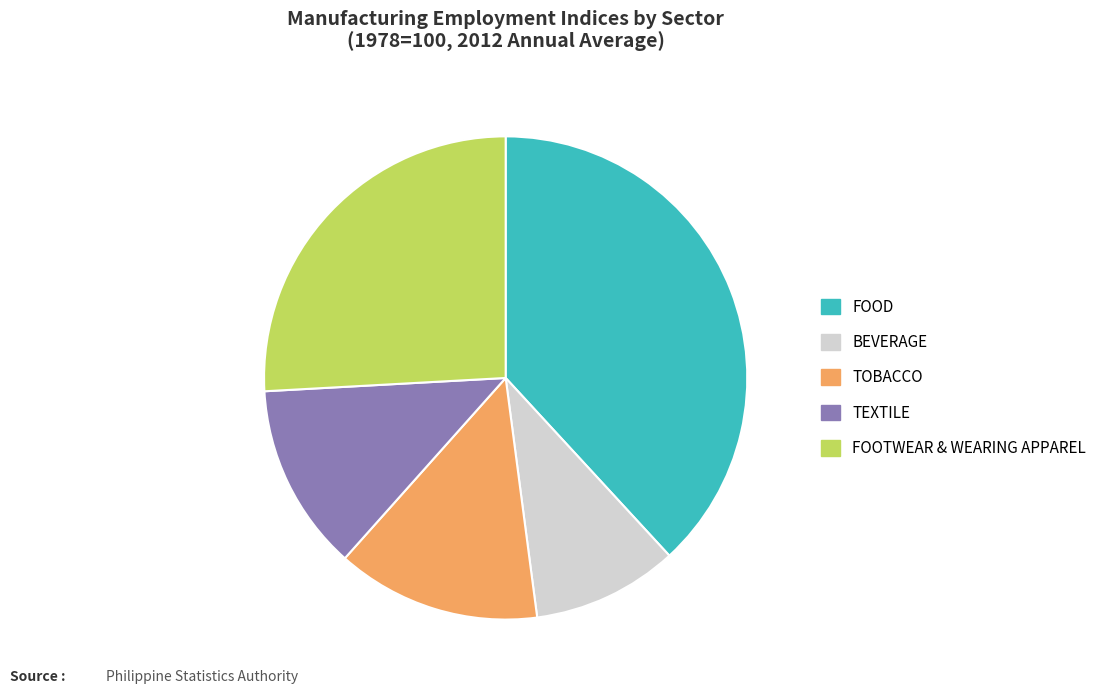

Which has a higher value, FOOTWEAR & WEARING APPAREL or BEVERAGE?

FOOTWEAR & WEARING APPAREL